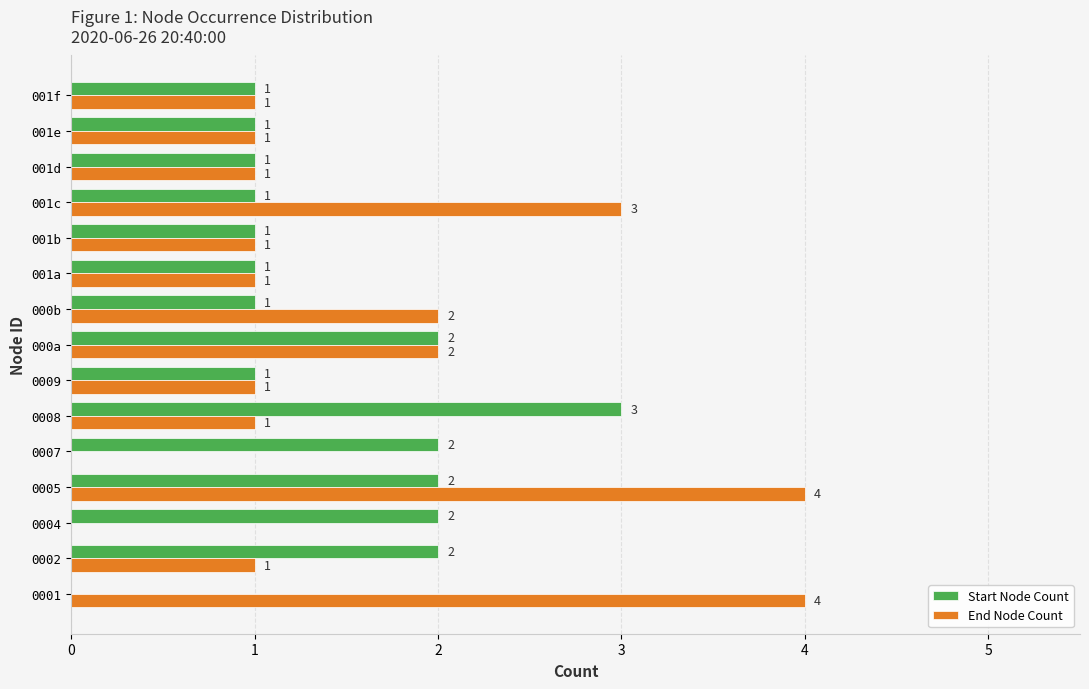

How many Start Node Count values are between 1 and 2?

13